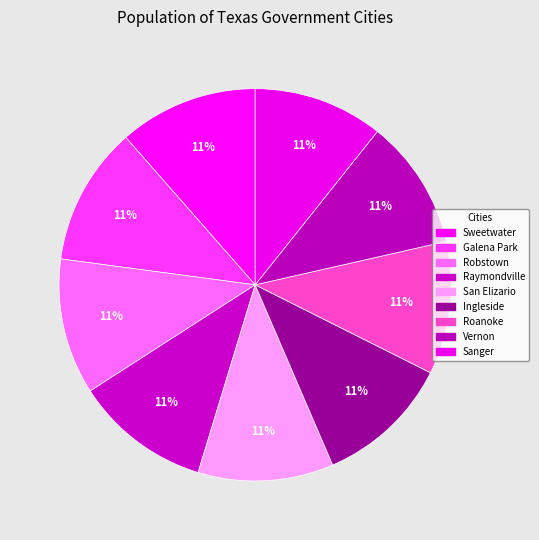

Count the number of slices in the pie.

9